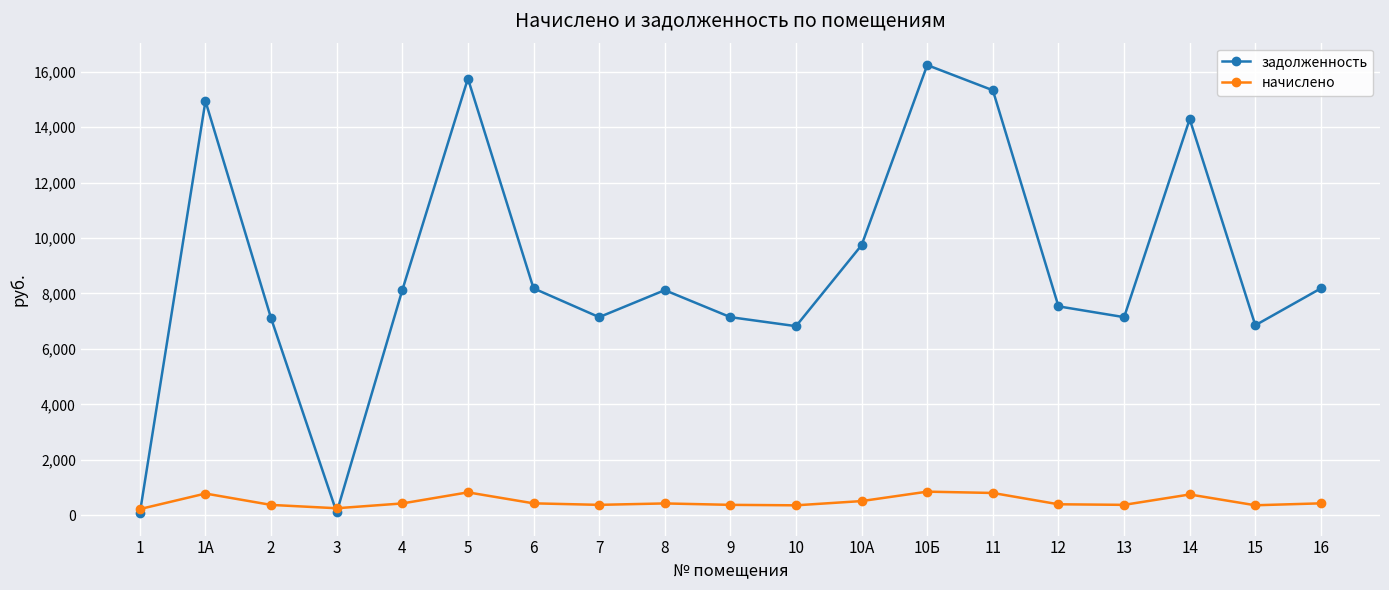

True or false: задолженность has more than 1 points higher than both neighbors.

True